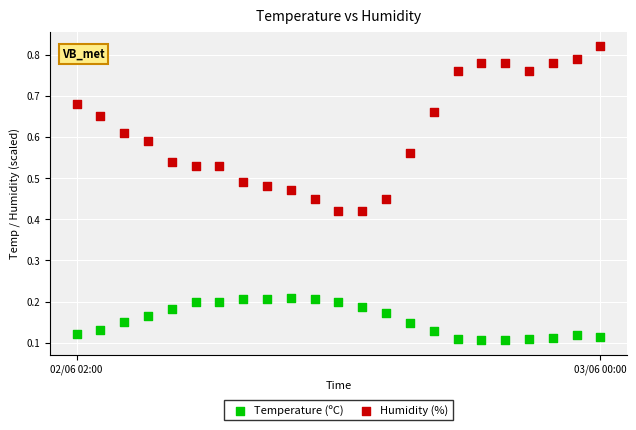

Which series contains the highest Y value?

Humidity (%)